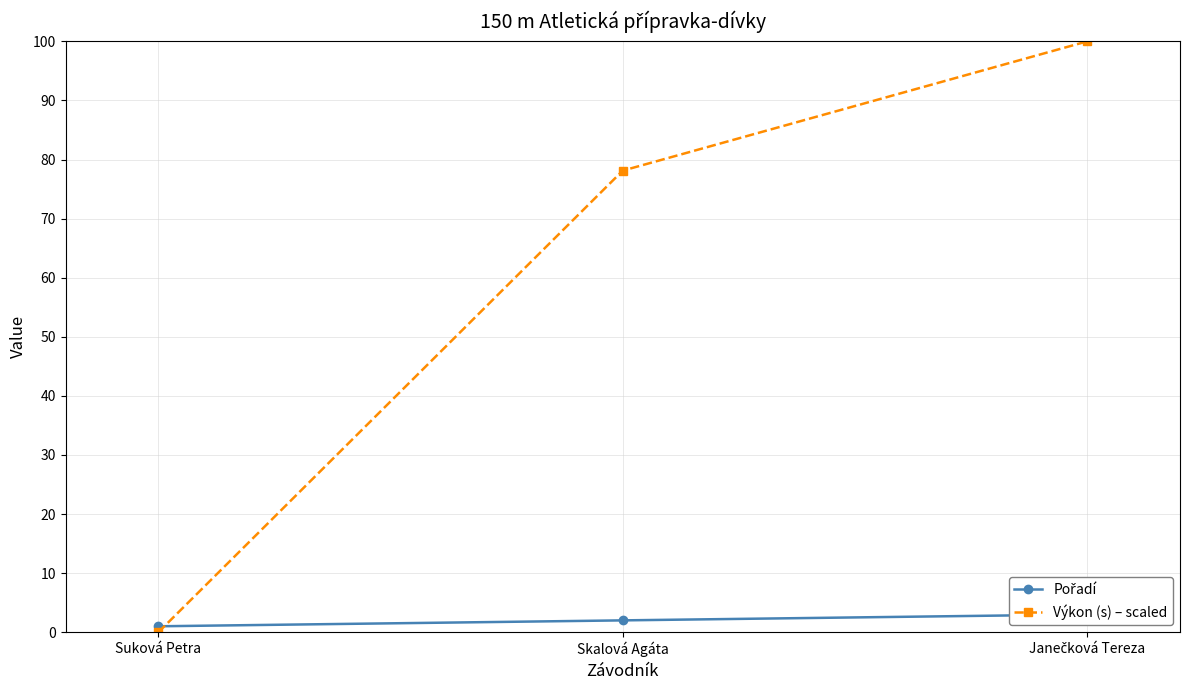

What are all the series names shown in the legend?

Pořadí, Výkon (s) – scaled